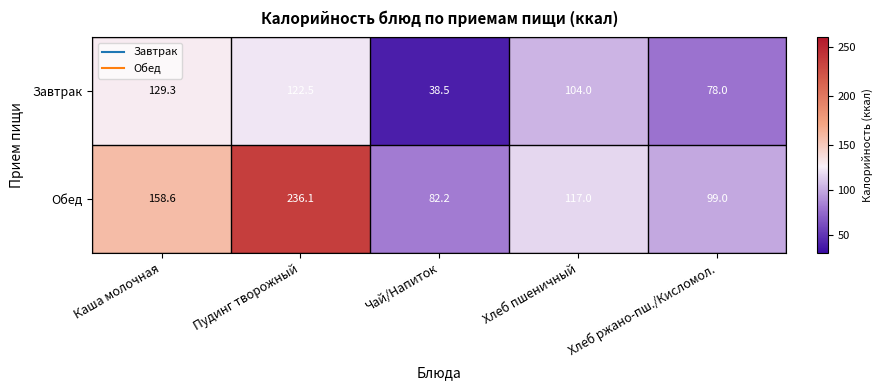

How many series are shown in this chart?

2